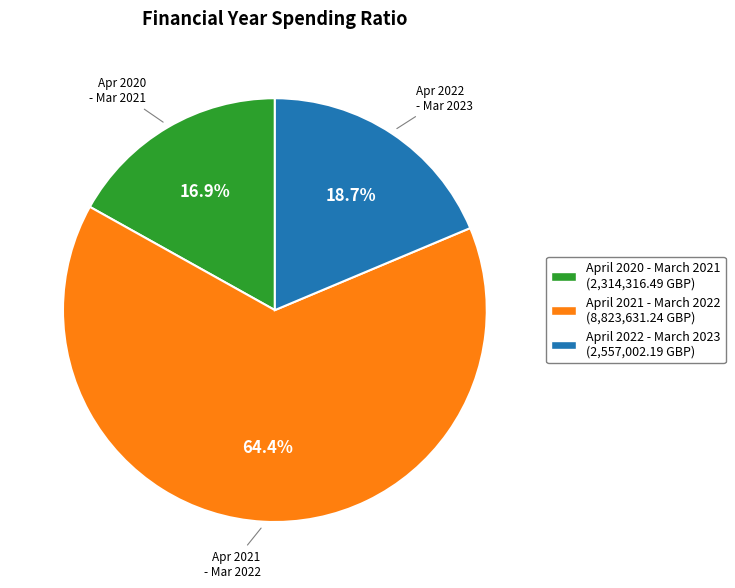

Which slice represents more than half of the pie?

April 2021 - March 2022